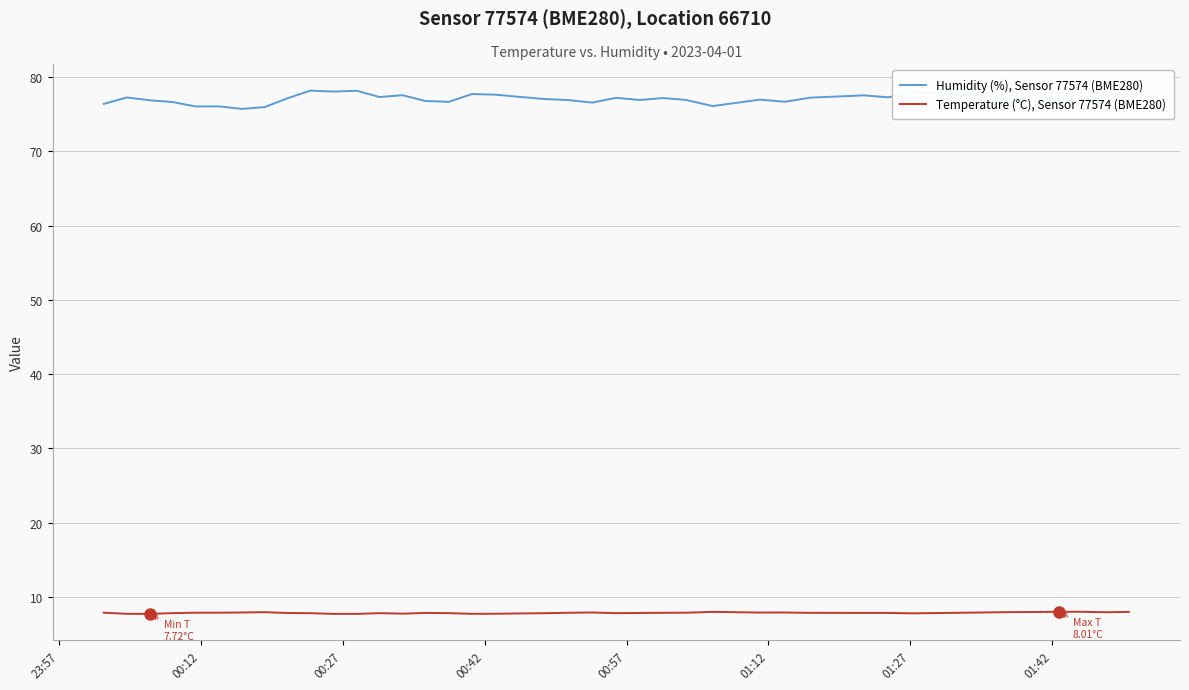

True or false: Temperature (°C), Sensor 77574 (BME280) and Humidity (%), Sensor 77574 (BME280) intersect in this chart.

False